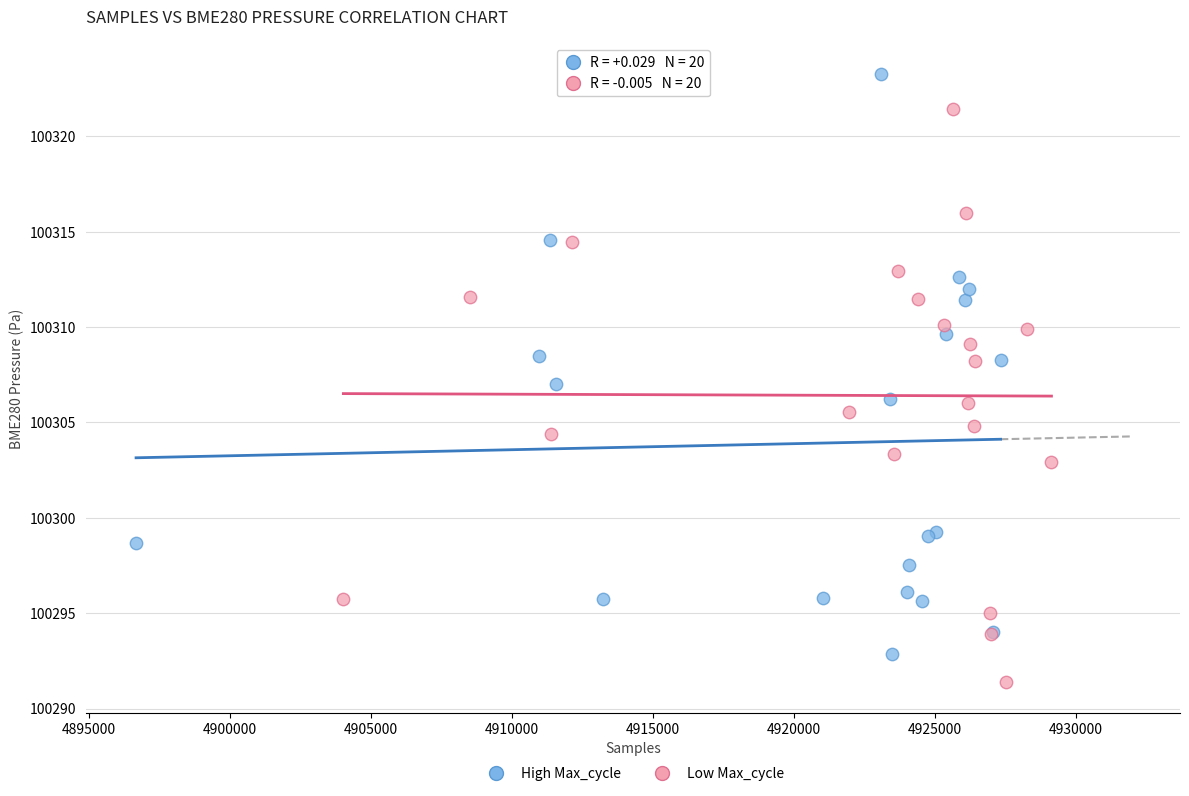

Which series reaches the minimum Y coordinate?

Low Max_cycle